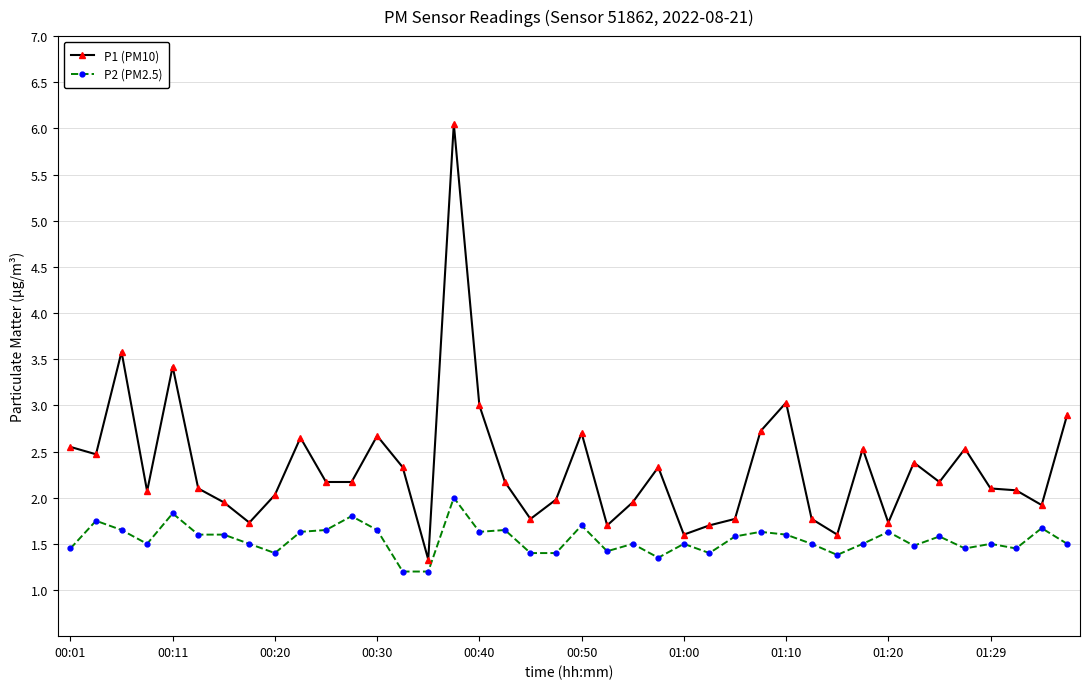

What is the lowest value of the P1 (PM10) series?

1.3